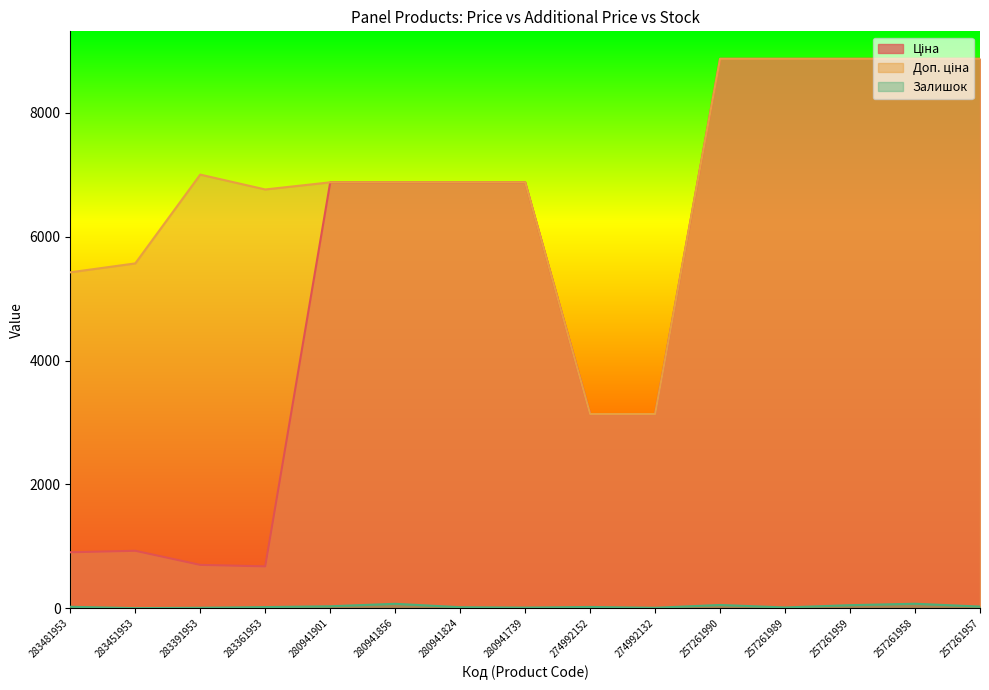

Reading left to right, extract all data points from this chart.

Ціна: 904.3	928.3	700.4	676.4	6879.5	6879.5	6879.5	6879.5	3136.8	3136.8	8874.6	8874.6	8874.6	8874.6	8874.6
Доп. ціна: 5425.9	5569.9	7004.3	6764.4	6879.5	6879.5	6879.5	6879.5	3137.0	3137.0	8874.6	8874.6	8874.6	8874.6	8874.6
Залишок: 24.0	2.0	8.0	19.0	32.0	72.0	17.0	11.0	21.0	8.0	53.0	13.0	50.0	73.0	27.0